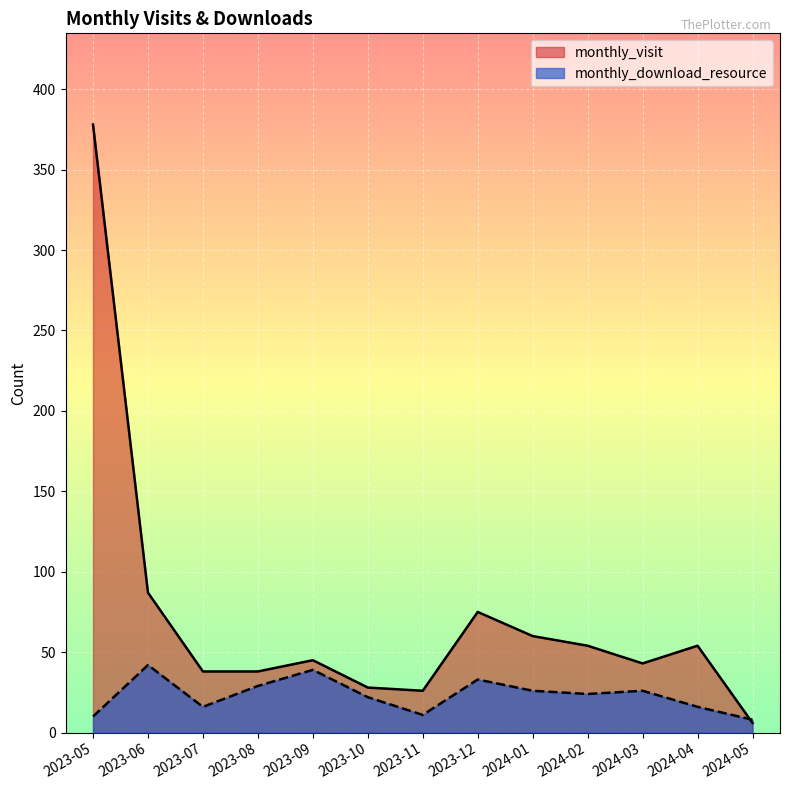

Which series ends up on top after the final intersection of monthly_download_resource and monthly_visit?

monthly_download_resource